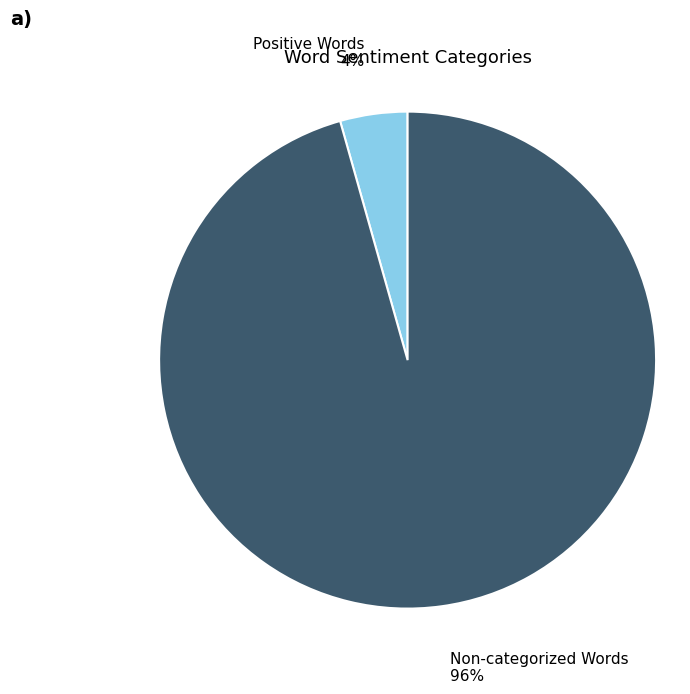

How many slices are in this pie chart?

2